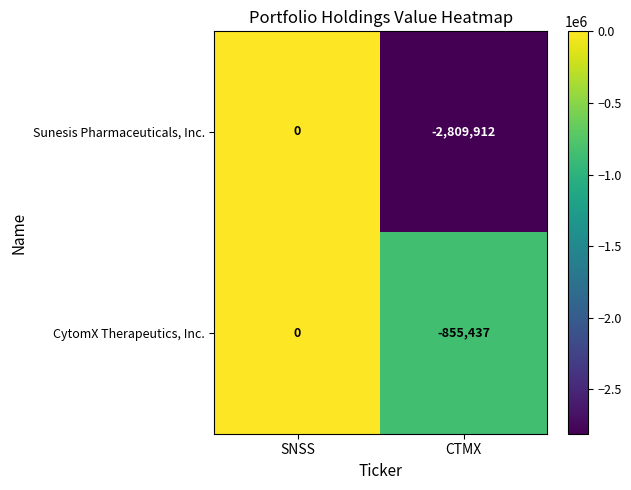

Rank the series by their average value, from lowest to highest.

Sunesis Pharmaceuticals, Inc., CytomX Therapeutics, Inc.